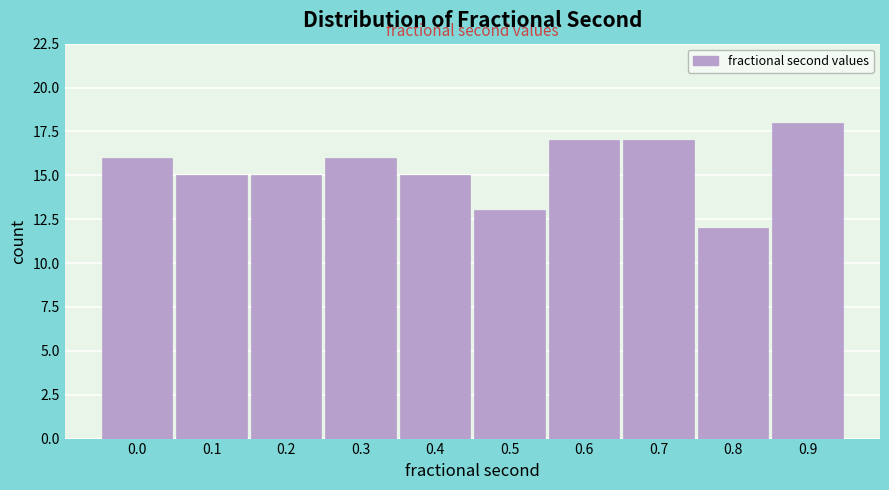

Reading left to right, transcribe all the data shown in this chart.

16	15	15	16	15	13	17	17	12	18